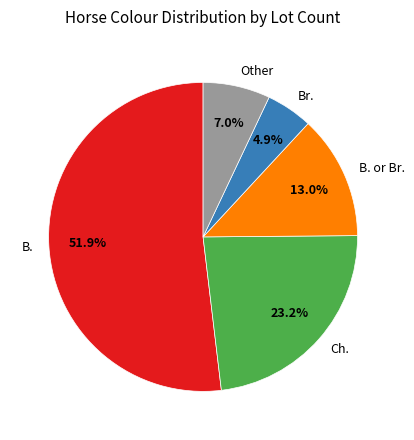

How many slices are in this pie chart?

5